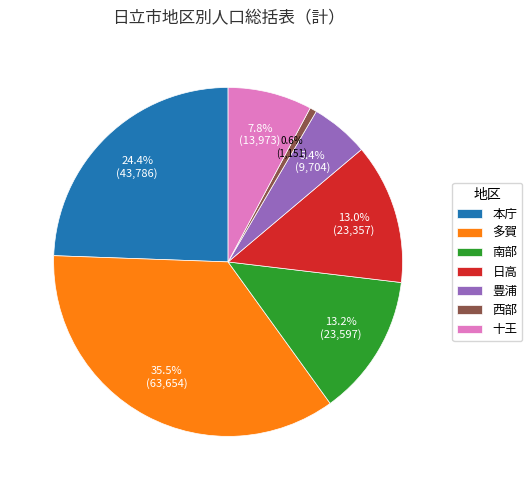

To the nearest percent, what is the difference between the 豊浦 and 多賀 slice percentages?

30%